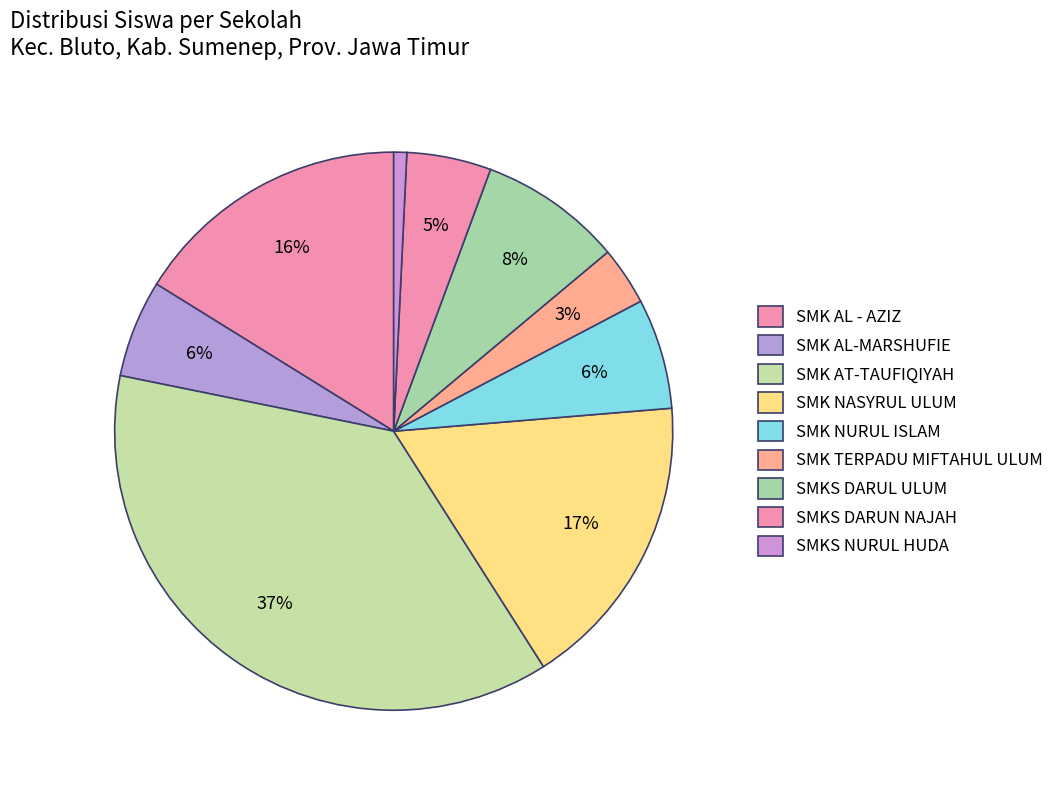

Rank the categories by value from highest to lowest.

SMK AT-TAUFIQIYAH, SMK NASYRUL ULUM, SMK AL - AZIZ, SMKS DARUL ULUM, SMK NURUL ISLAM, SMK AL-MARSHUFIE, SMKS DARUN NAJAH, SMK TERPADU MIFTAHUL ULUM, SMKS NURUL HUDA